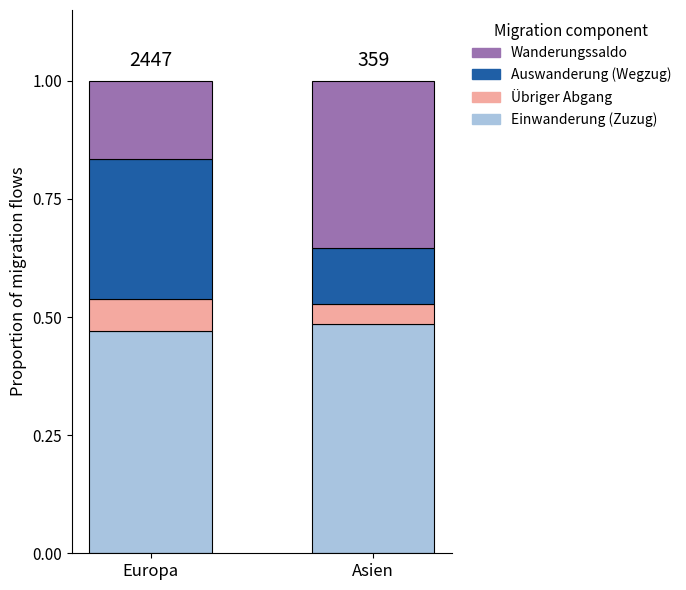

What is the sum of the Einwanderung (Zuzug) values at Europa and Asien?

1.0